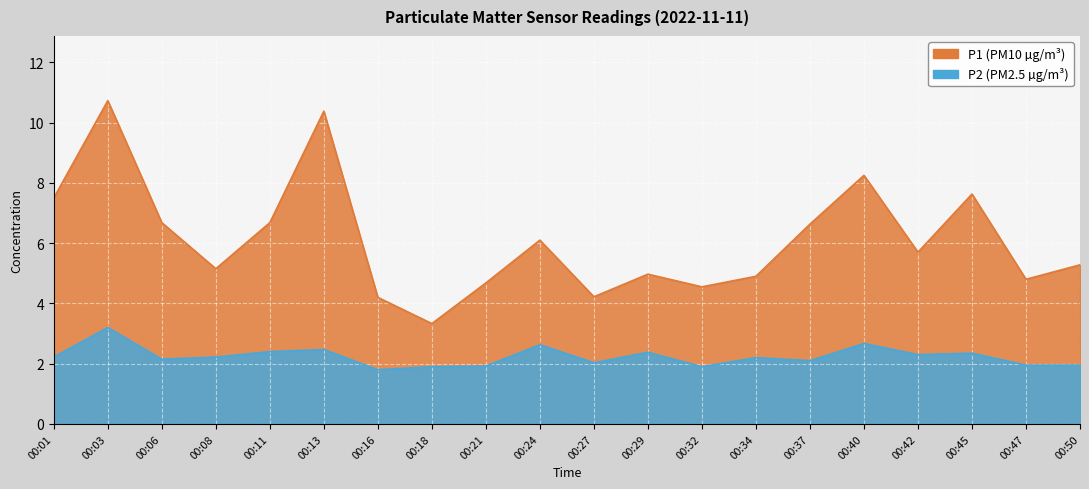

True or false: P2 and P1 intersect in this chart.

False